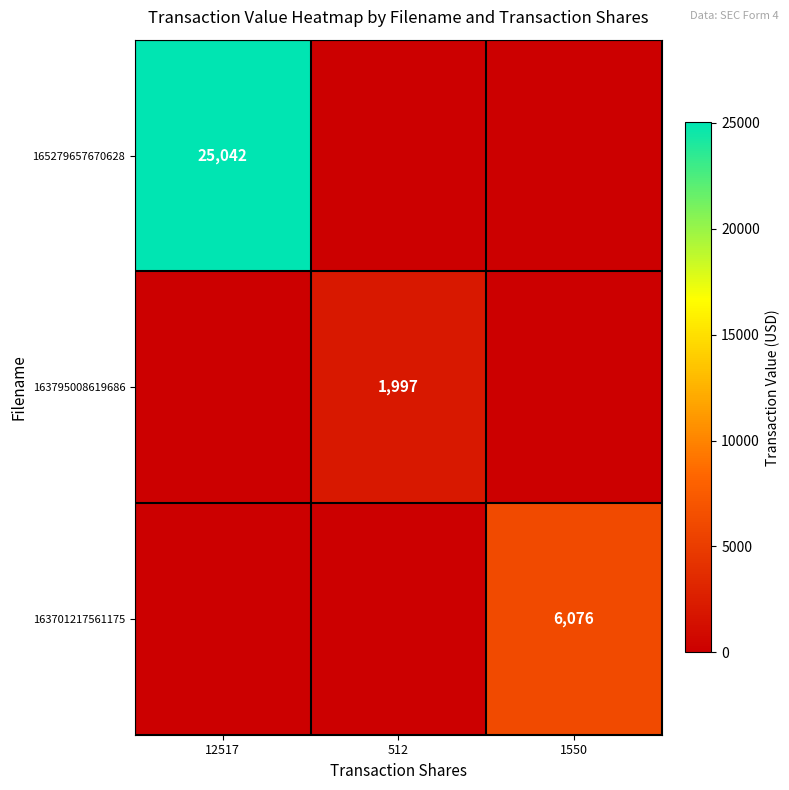

At how many categories does at least one series exceed 12827?

1